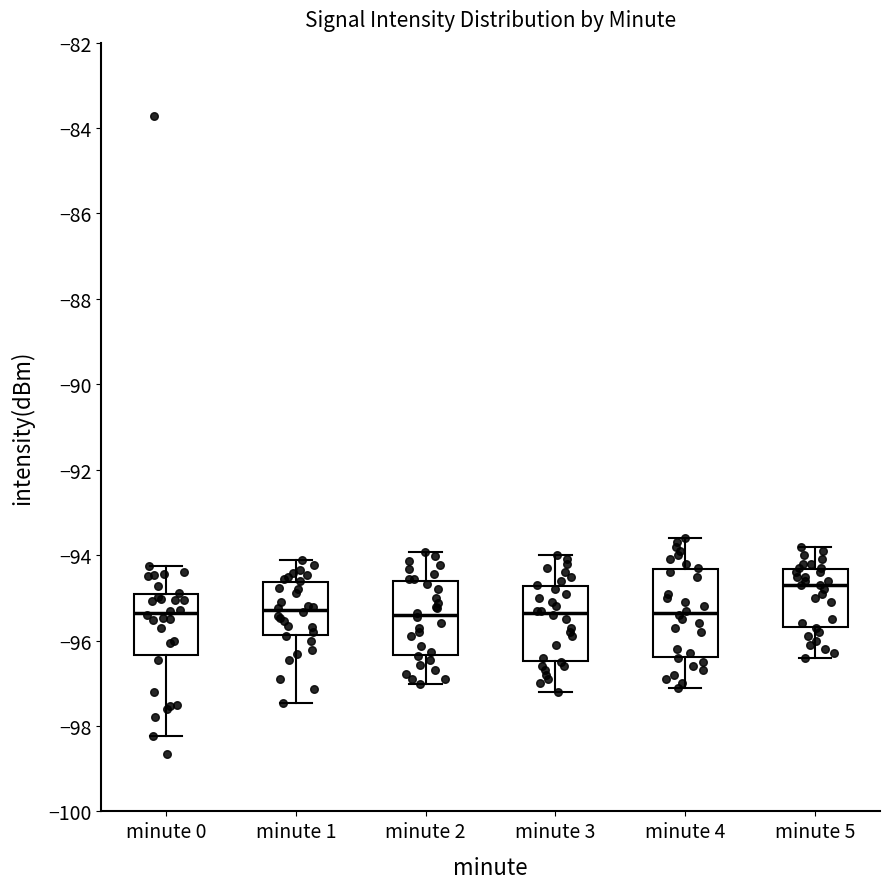

Reading left to right, transcribe this box plot: for each box, give where its median line is, the range the box spans, and where its two whiskers end, as read against the y-axis. The values are not printed on the chart, so give them approximately, as read against the axis.

minute 0: median -95.4, box -96.4 to -95.0, whiskers -98.2 to -94.2
minute 1: median -95.2, box -95.8 to -94.6, whiskers -97.4 to -94.2
minute 2: median -95.4, box -96.4 to -94.6, whiskers -97.0 to -94.0
minute 3: median -95.4, box -96.4 to -94.8, whiskers -97.2 to -94.0
minute 4: median -95.4, box -96.4 to -94.4, whiskers -97.0 to -93.6
minute 5: median -94.6, box -95.6 to -94.4, whiskers -96.4 to -93.8